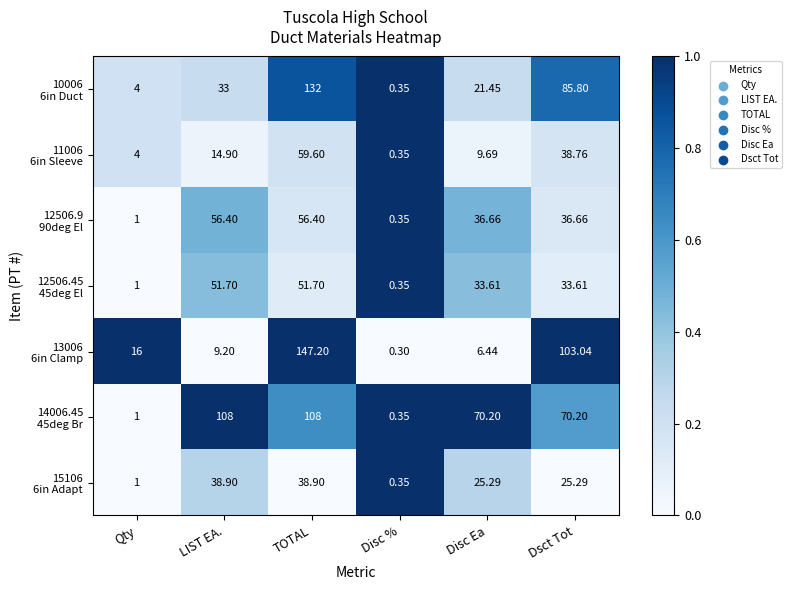

At which category is the sum across all series the highest?

TOTAL